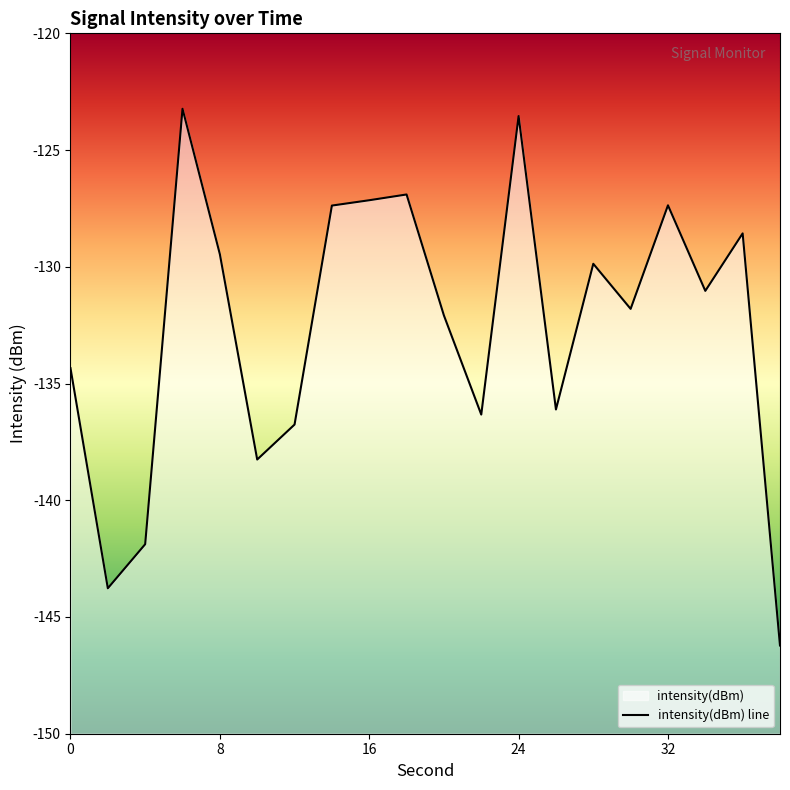

The value at 0 is -134.3. True or false?

True